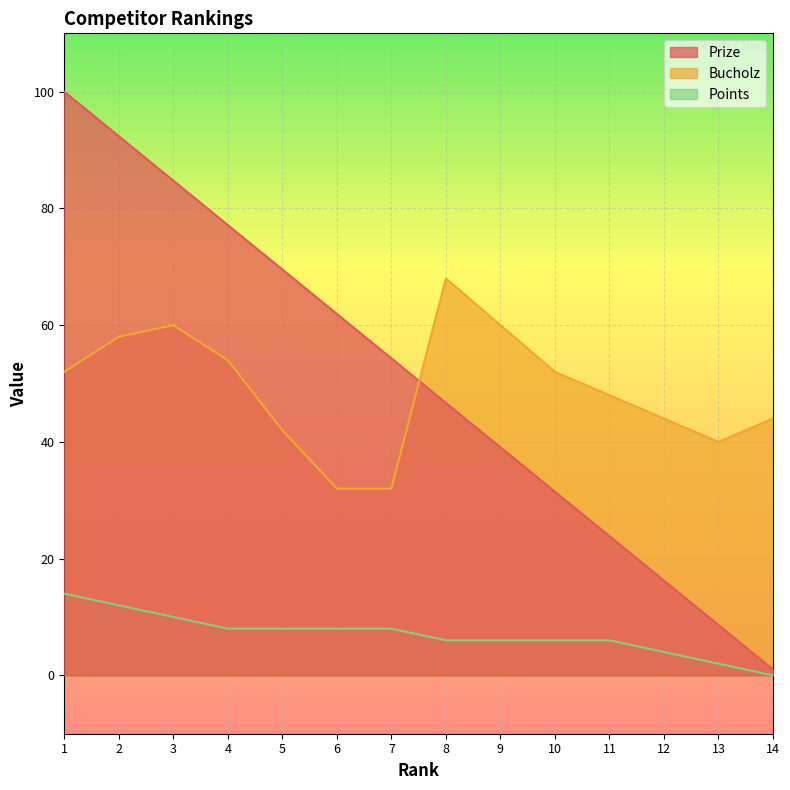

Reading left to right, transcribe all the data shown in this chart.

Prize: 100.0	92.4	84.8	77.2	69.5	61.9	54.3	46.7	39.1	31.5	23.9	16.2	8.6	1.0
Bucholz: 52.0	58.0	60.0	54.0	42.0	32.0	32.0	68.0	60.0	52.0	48.0	44.0	40.0	44.0
Points: 14.0	12.0	10.0	8.0	8.0	8.0	8.0	6.0	6.0	6.0	6.0	4.0	2.0	0.0